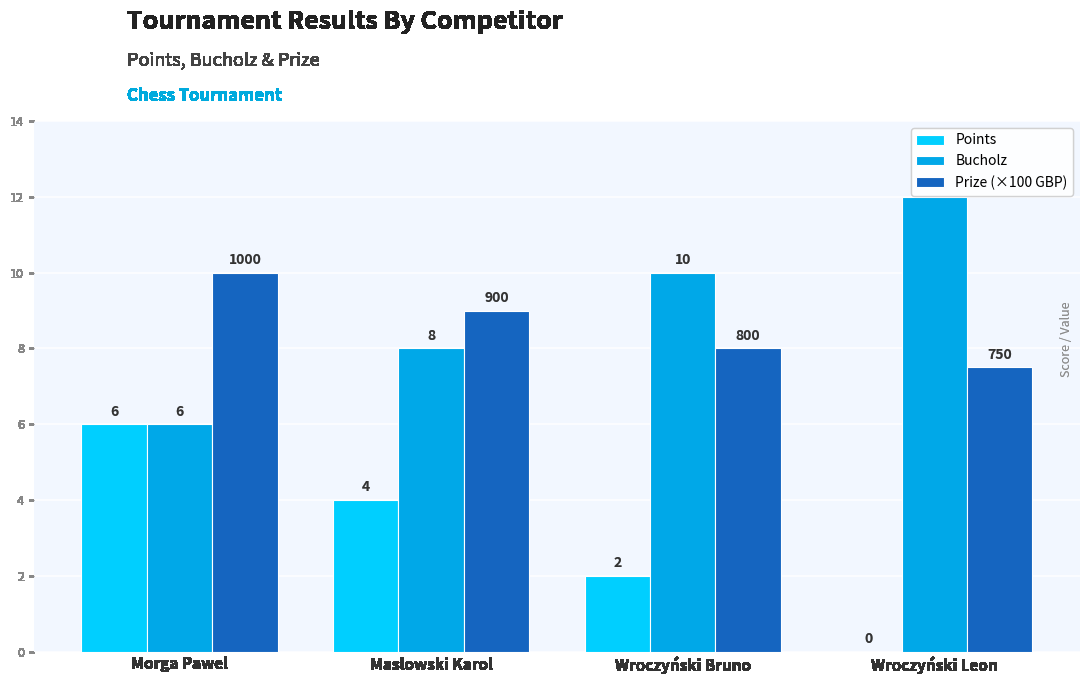

At which category does the chart reach its peak across all series?

Wroczyński Leon